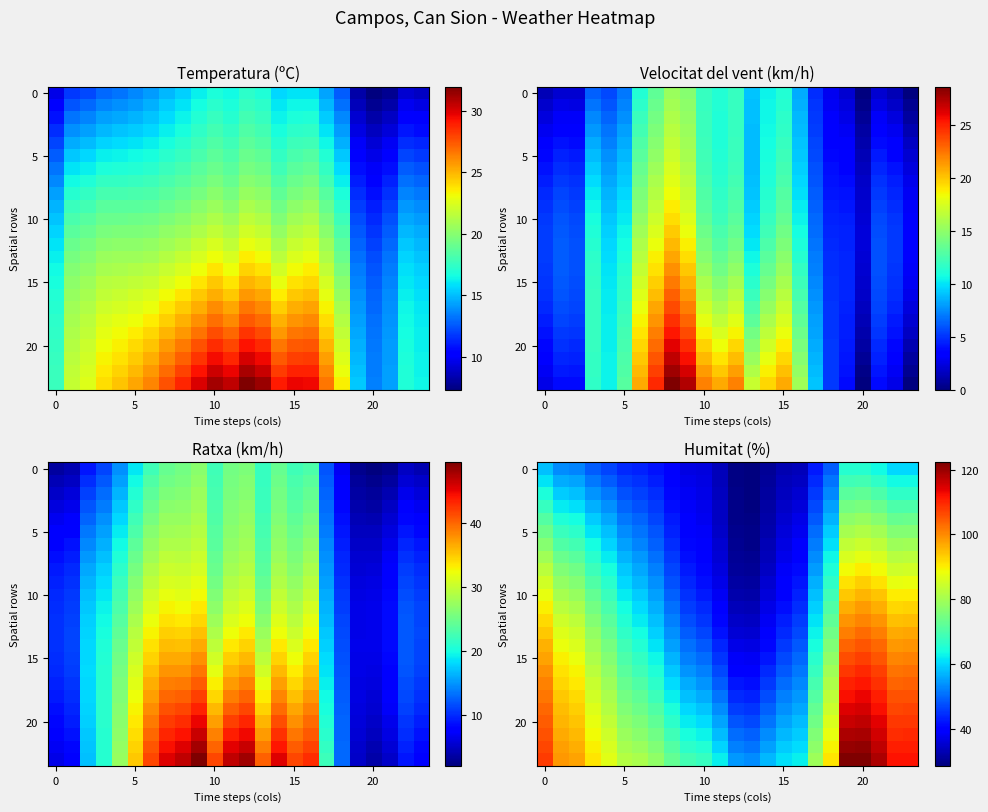

Which has a higher value, 14 or 9?

9